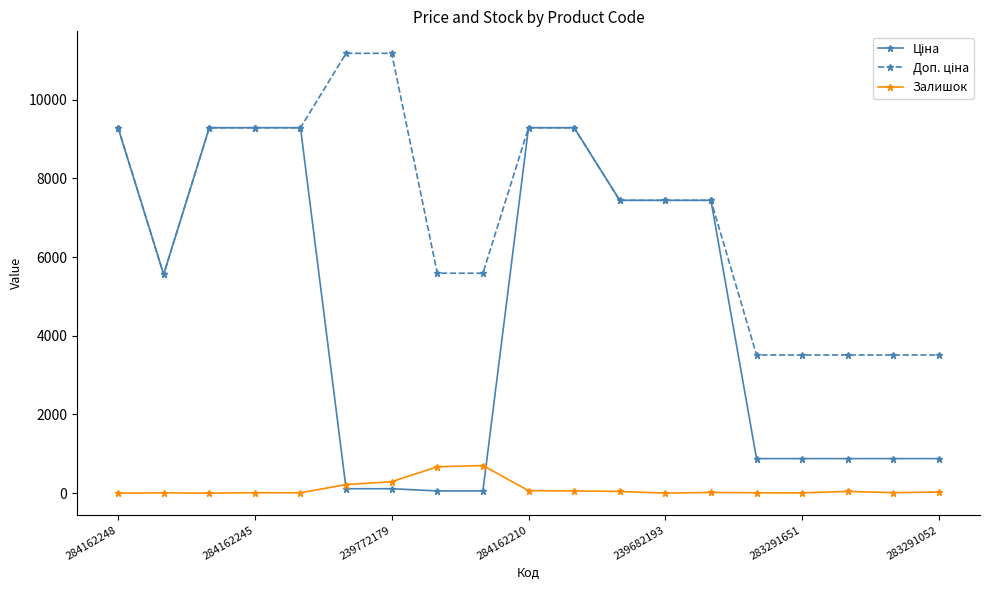

At how many categories does at least one series exceed 8347?

8